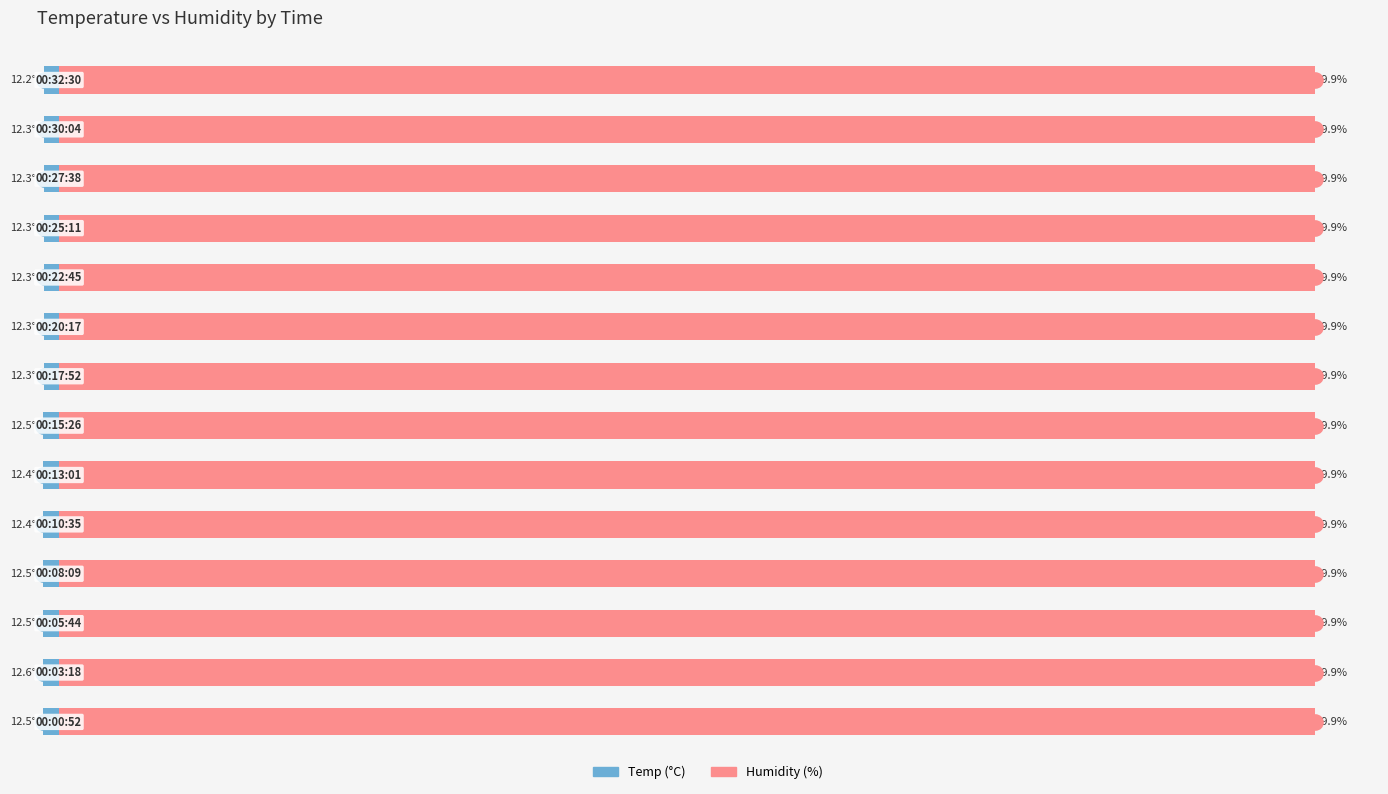

Which series reaches the maximum Y coordinate?

Humidity